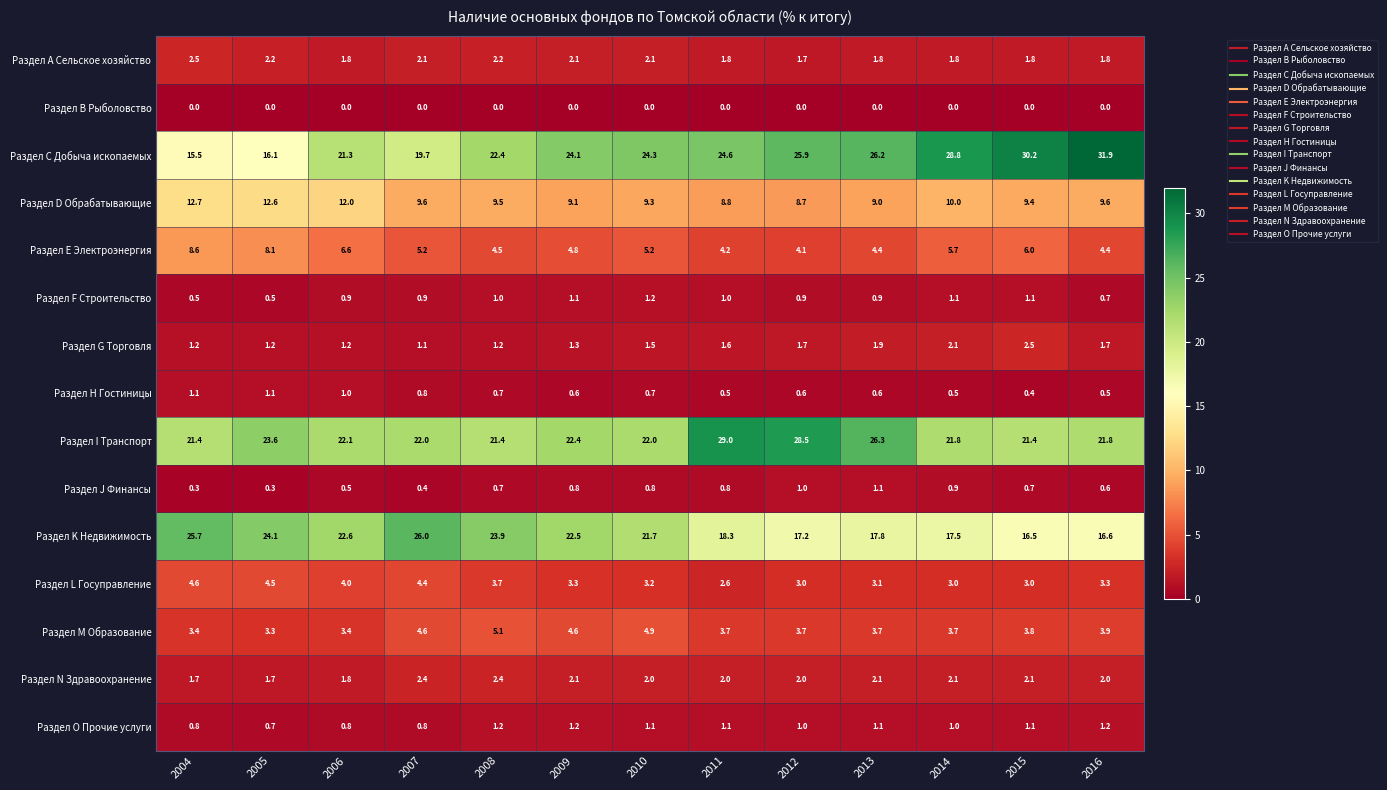

How many categories are shown in the chart?

13